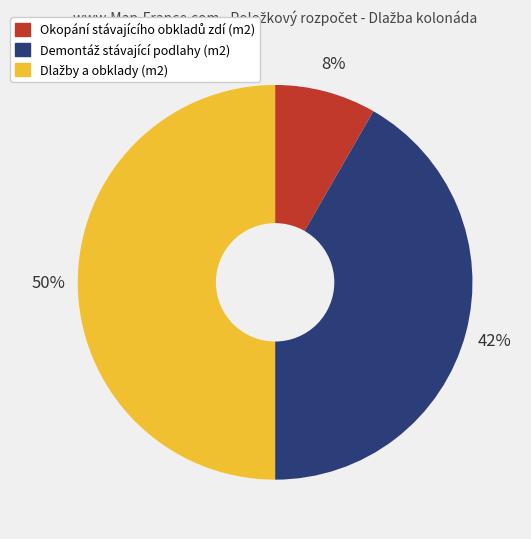

To the nearest percent, what is the difference between the largest and smallest slice percentages?

42%